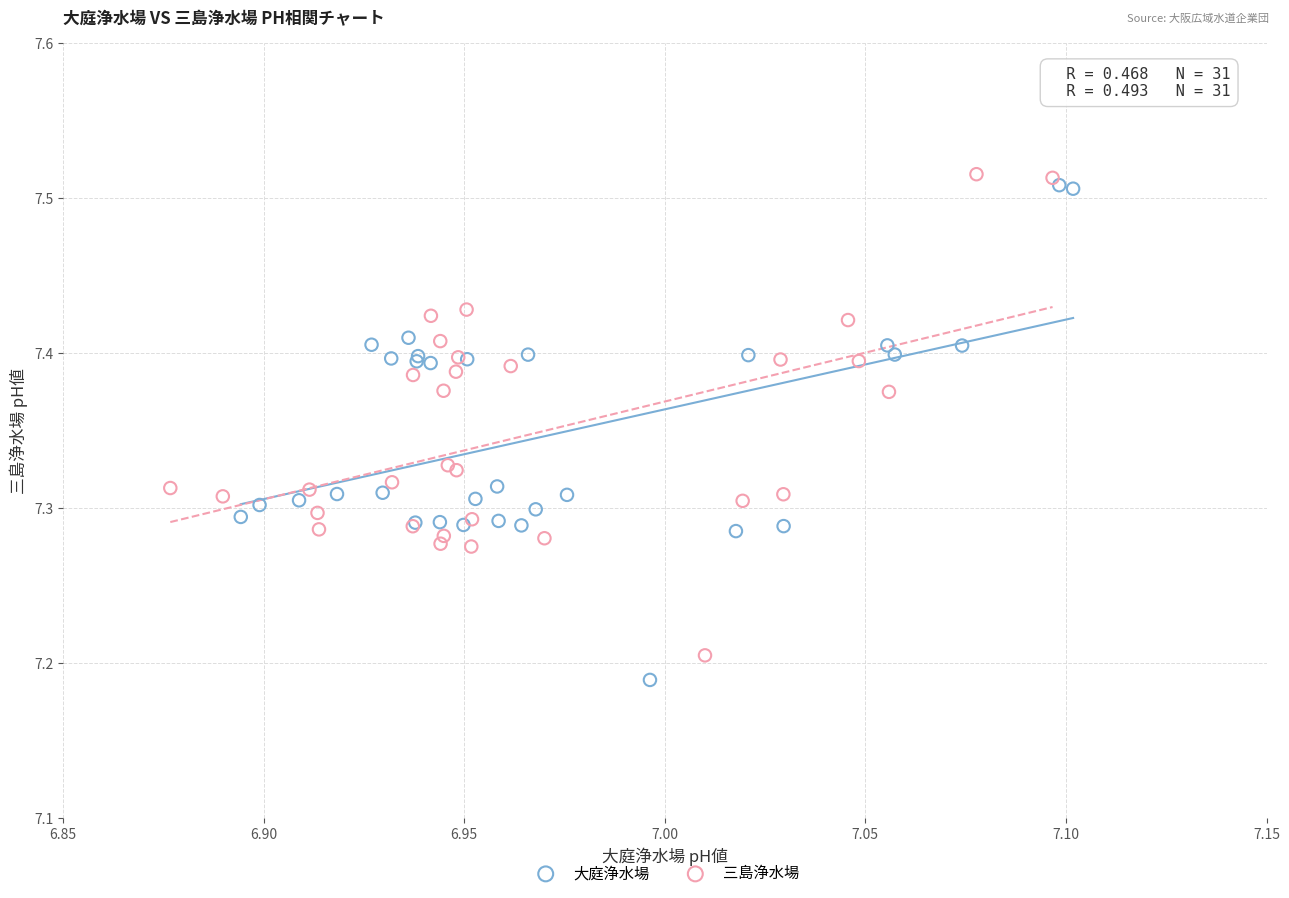

Which series contains the highest Y value?

三島浄水場